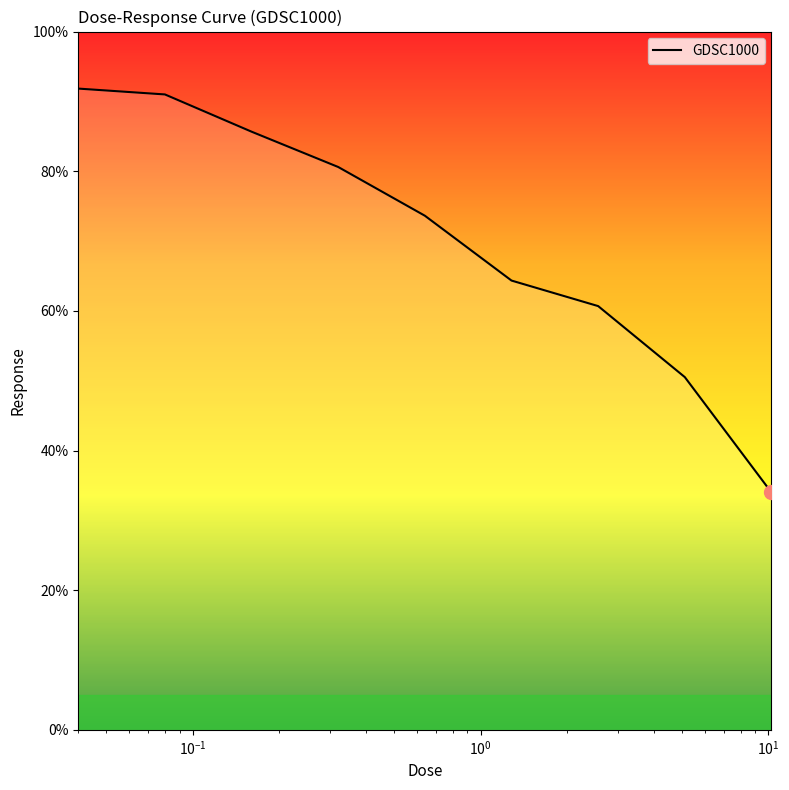

What is the minimum value shown in the chart?

34.0